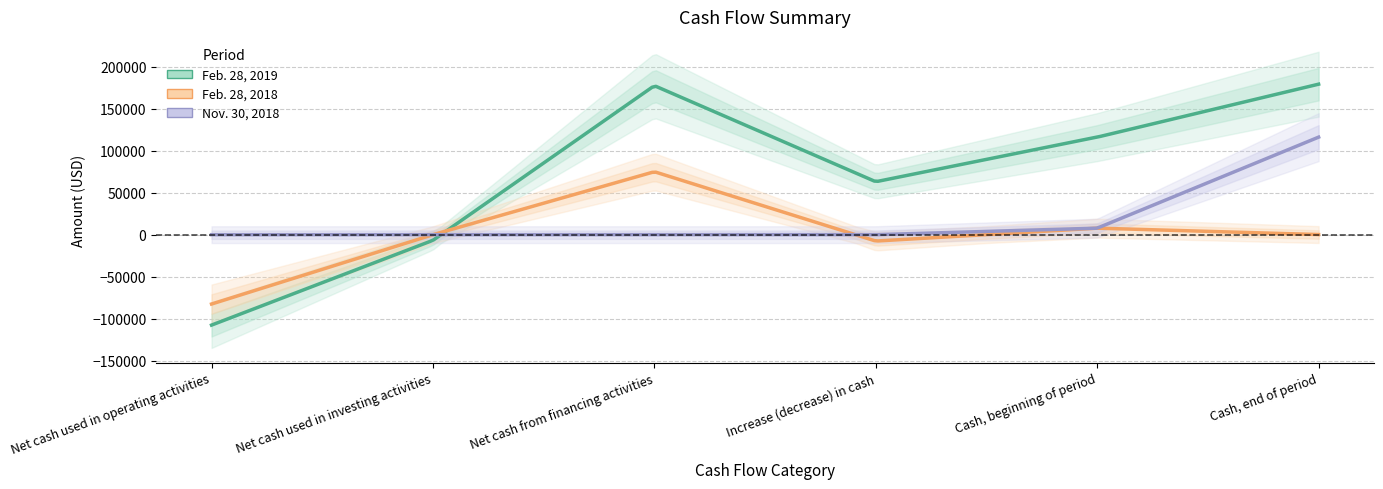

How many values in the Feb. 28, 2018 series are below 168?

3